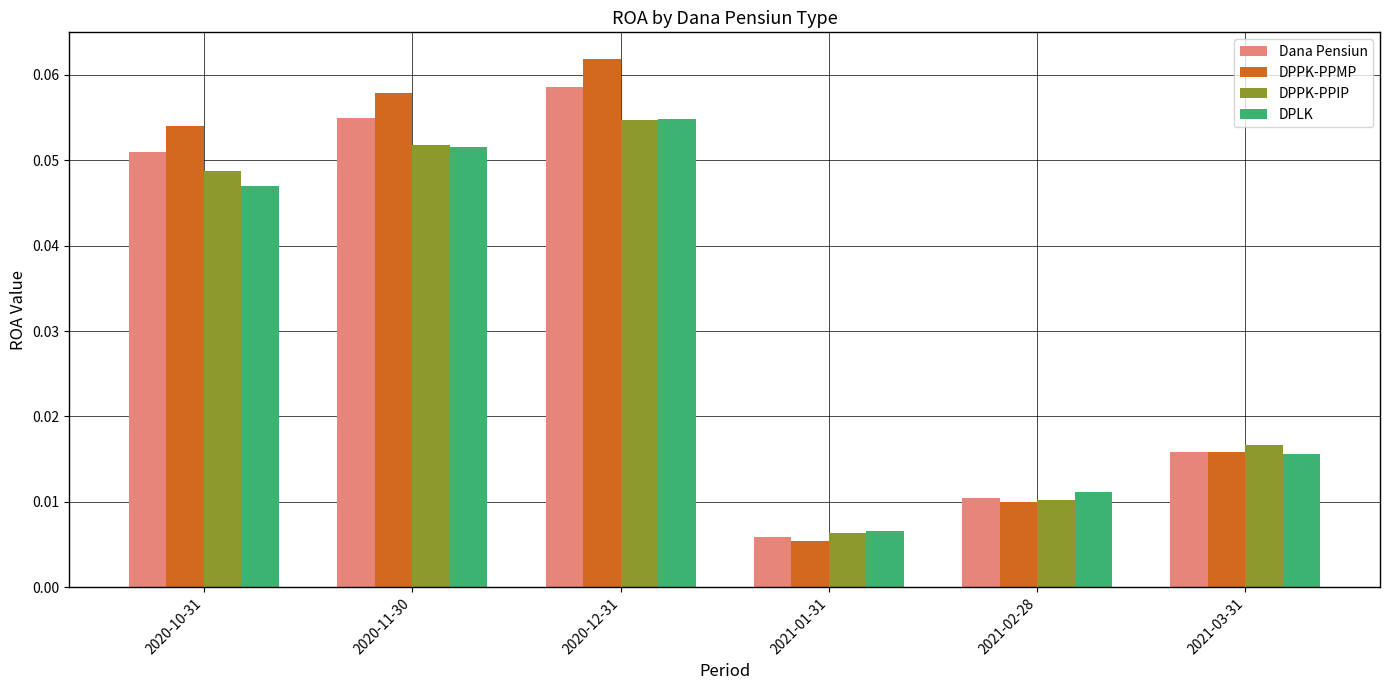

What are all the series names shown in the legend?

Dana Pensiun, DPPK-PPMP, DPPK-PPIP, DPLK